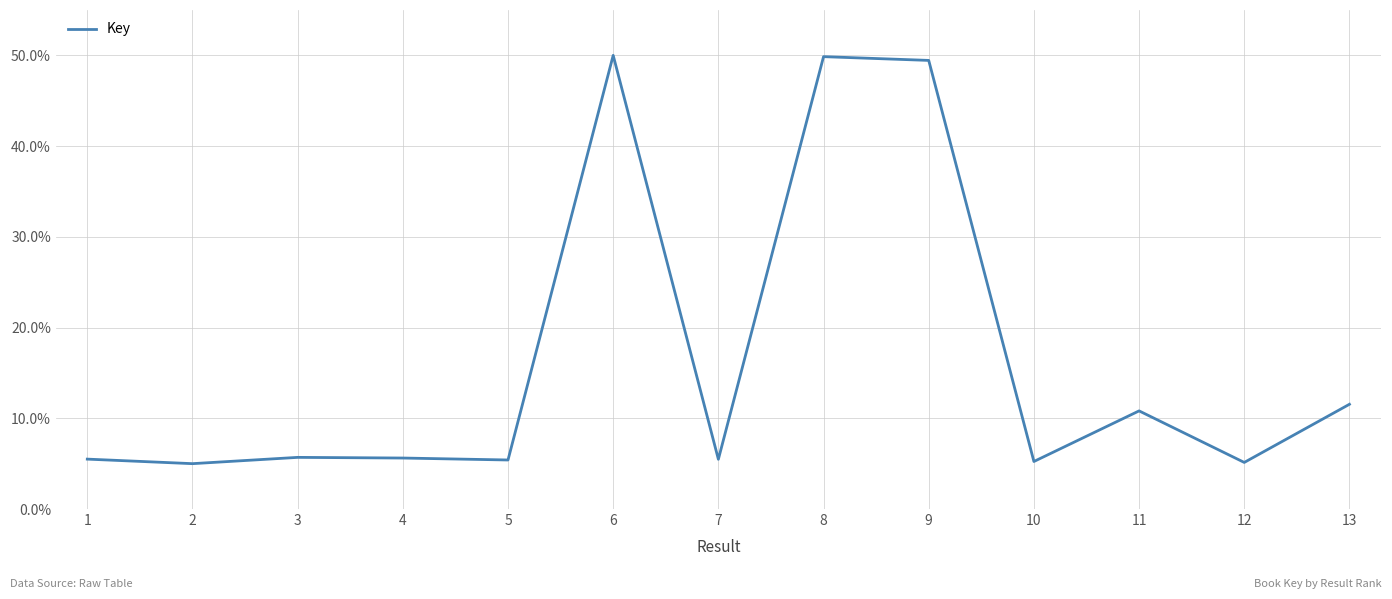

What is the greatest value displayed?

50.0